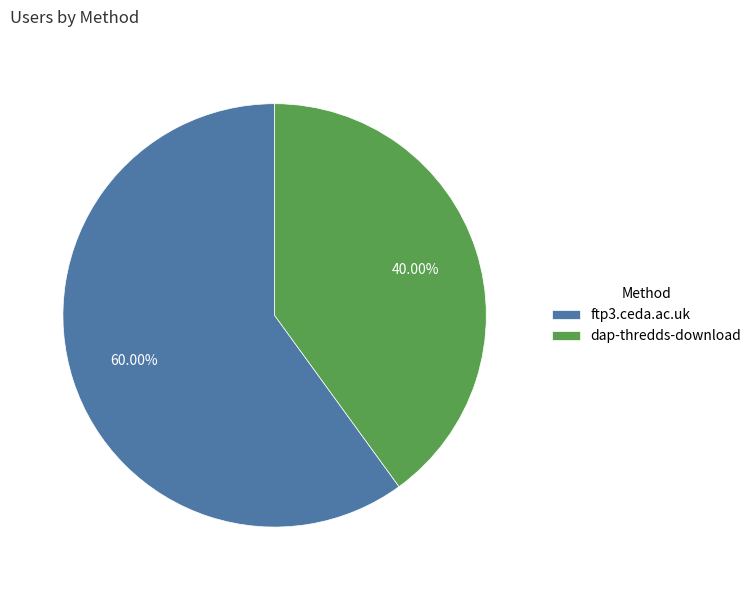

To the nearest percent, what portion does ftp3.ceda.ac.uk represent?

60%